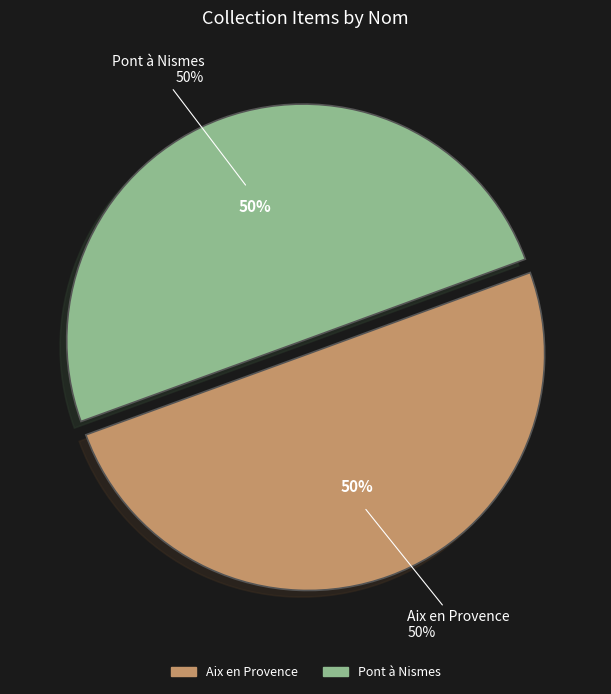

Rank the categories by value from lowest to highest.

Pont à Nismes, Aix en Provence